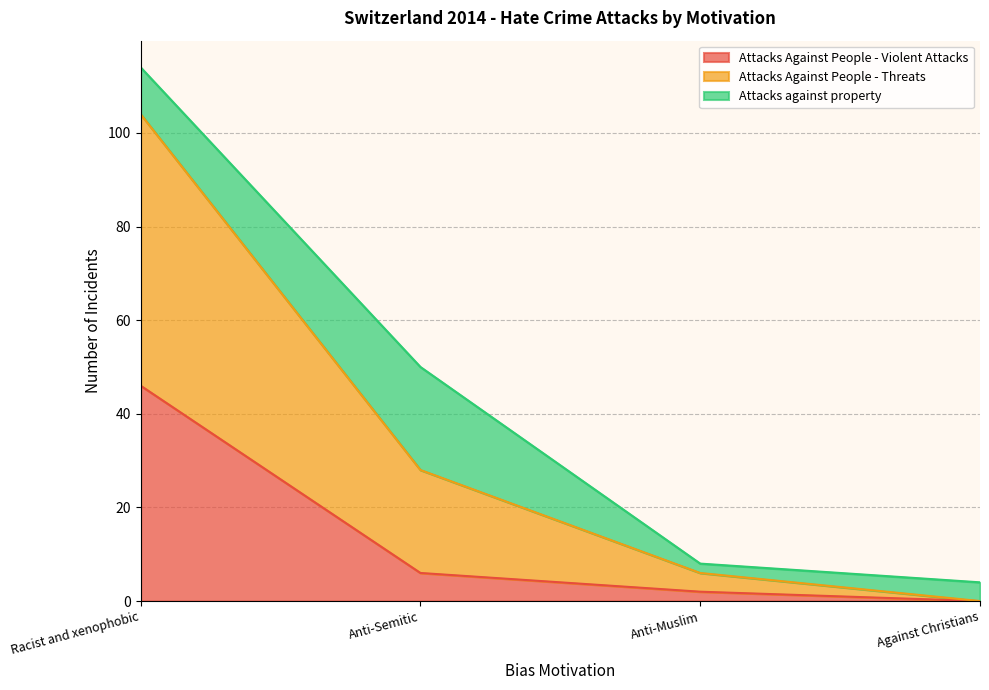

What is the maximum value for Attacks Against People - Violent Attacks?

46